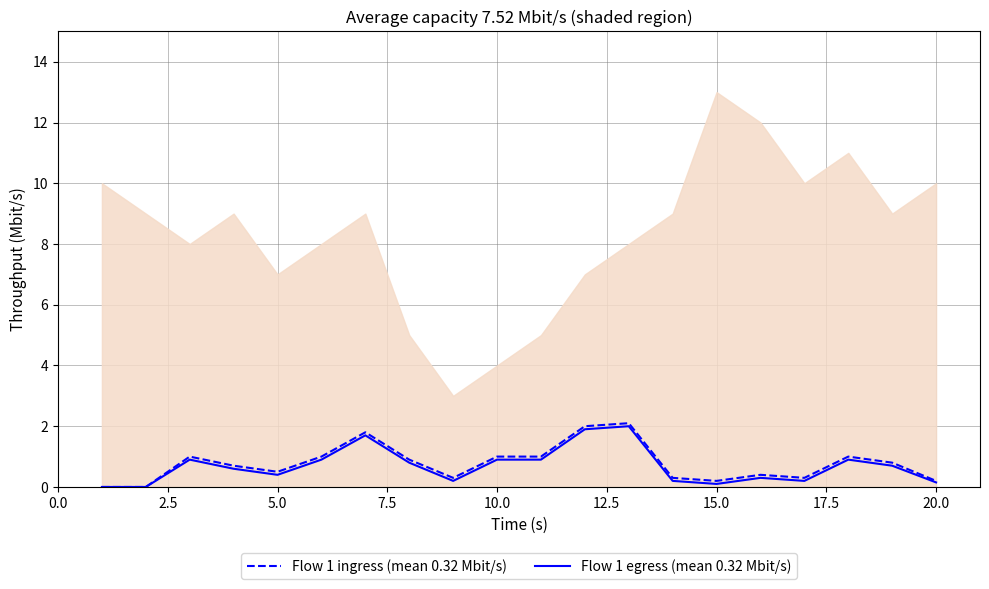

What is the highest value of the Flow 1 egress (mean 0.32 Mbit/s) series?

2.0